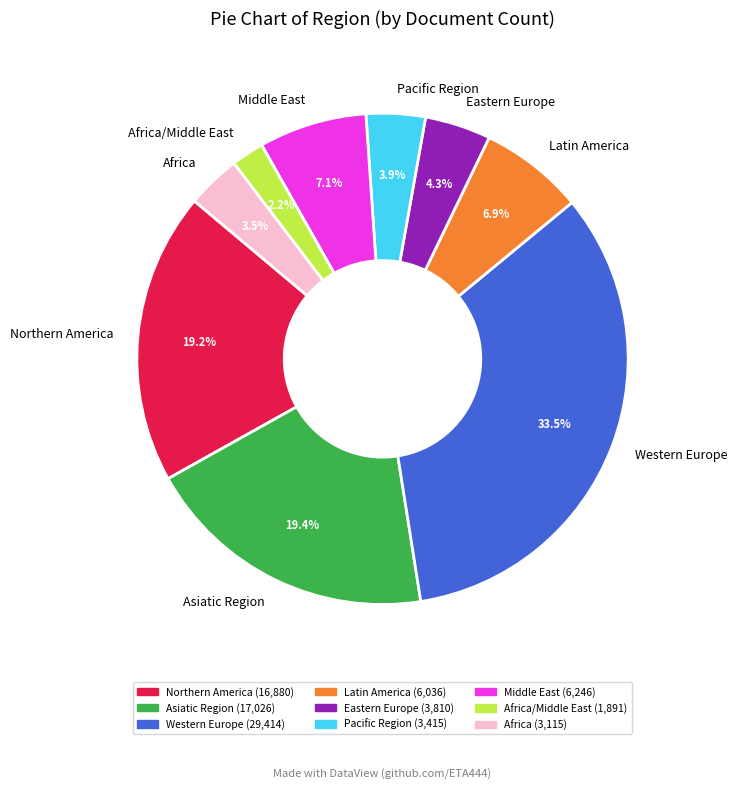

Count the number of slices in the pie.

9